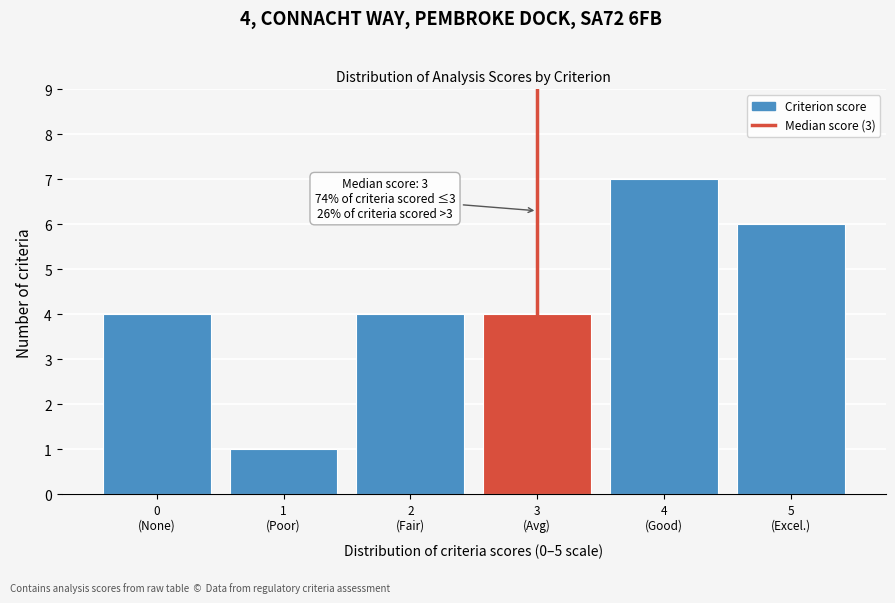

Reading right to left, what are all the values shown in this chart?

6	7	4	4	1	4